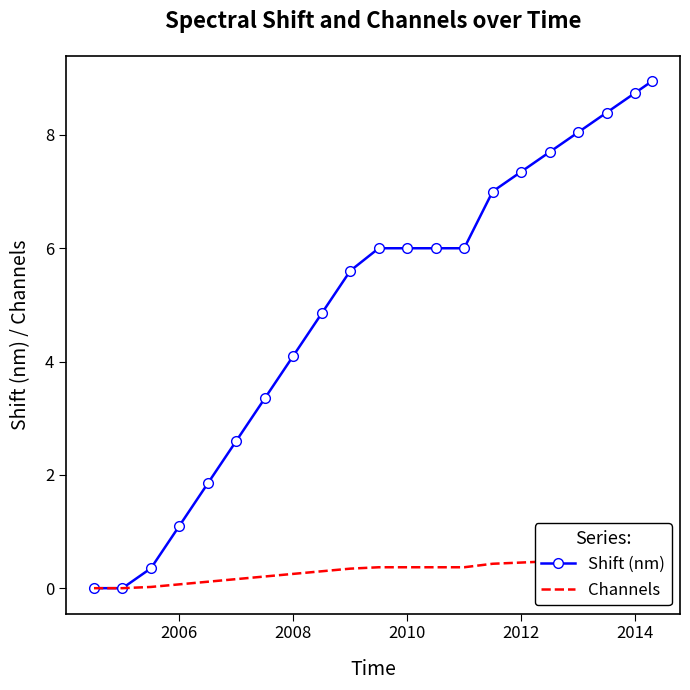

Is it true that Shift (nm) equals 1.1 at 2006?

True